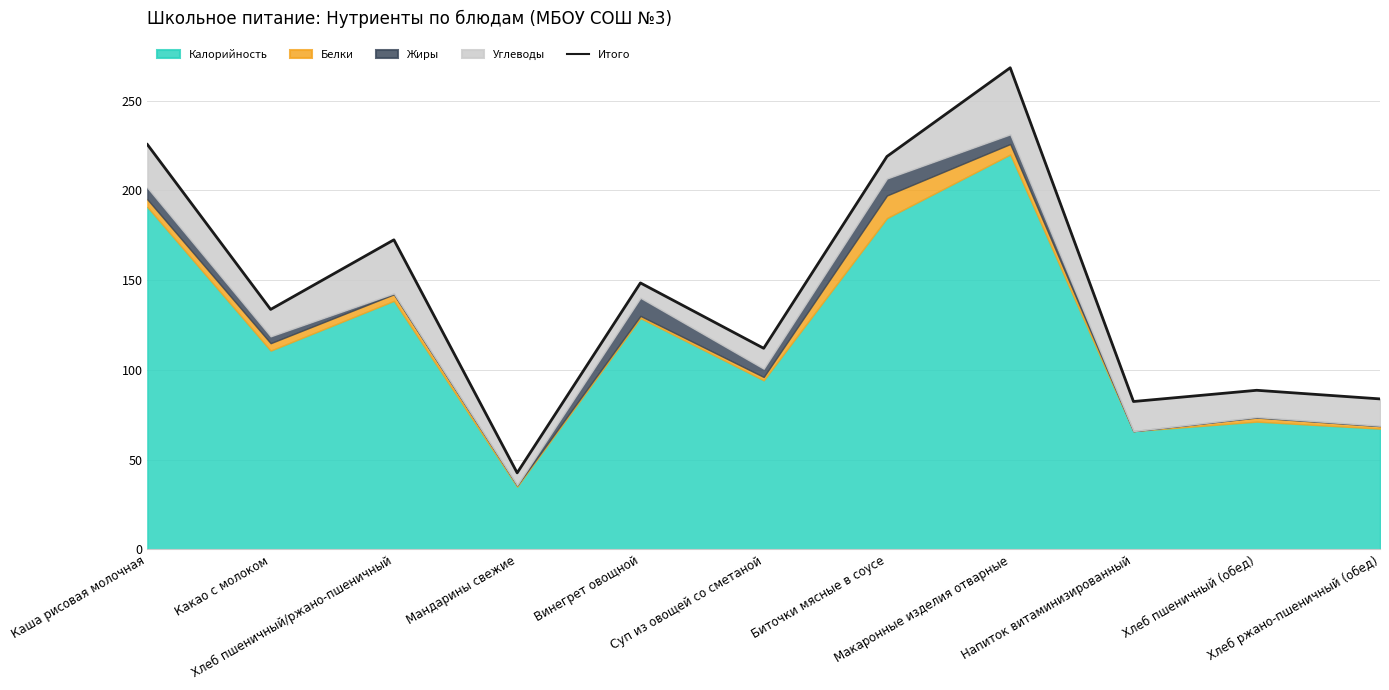

What is the approximate value at Суп из овощей со сметаной?

112.0